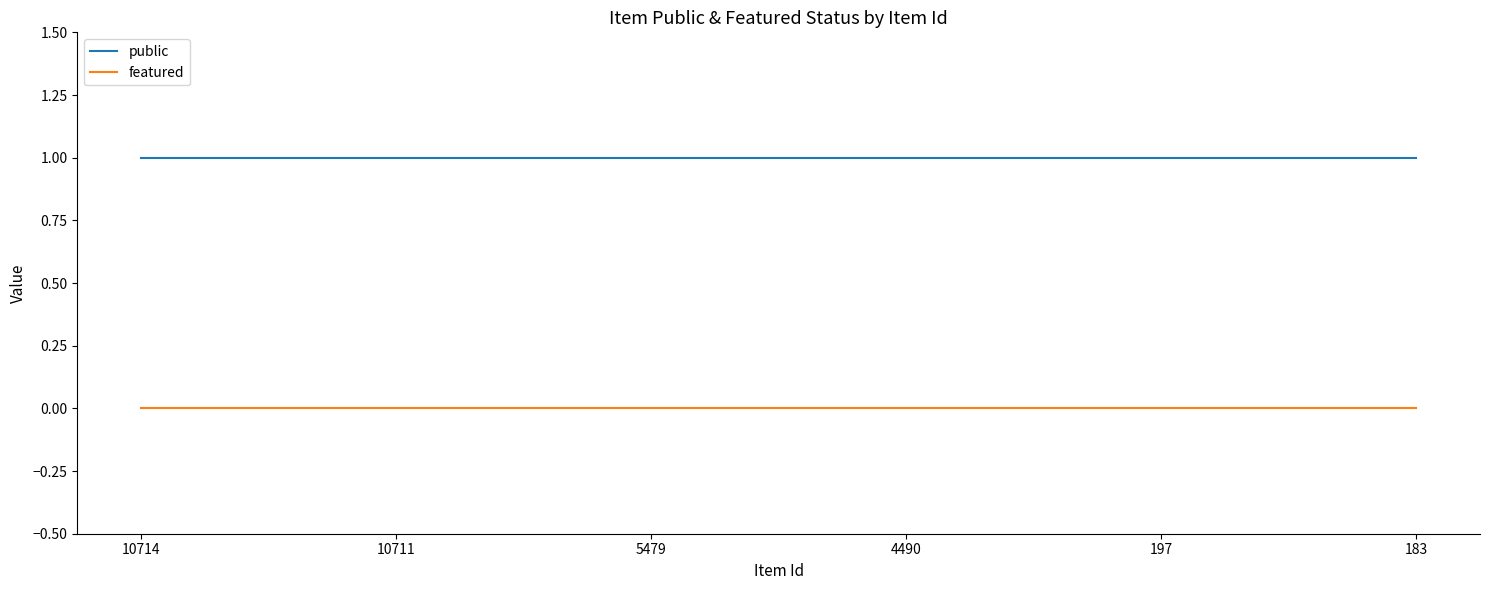

Rank the series at 5479 from lowest to highest value.

featured, public